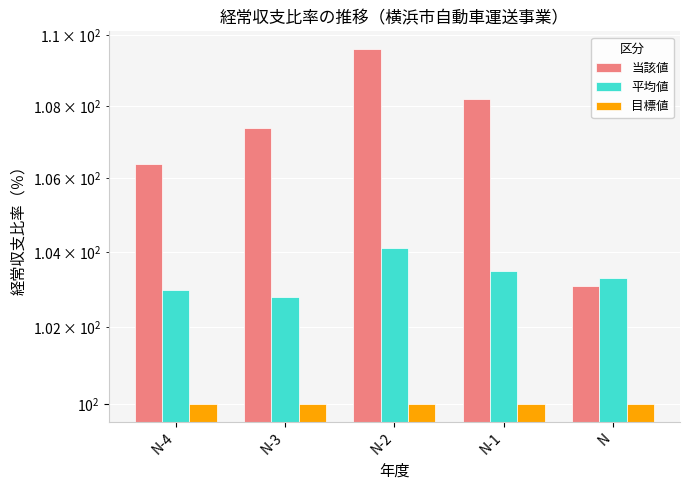

What position from the left is N-2?

3